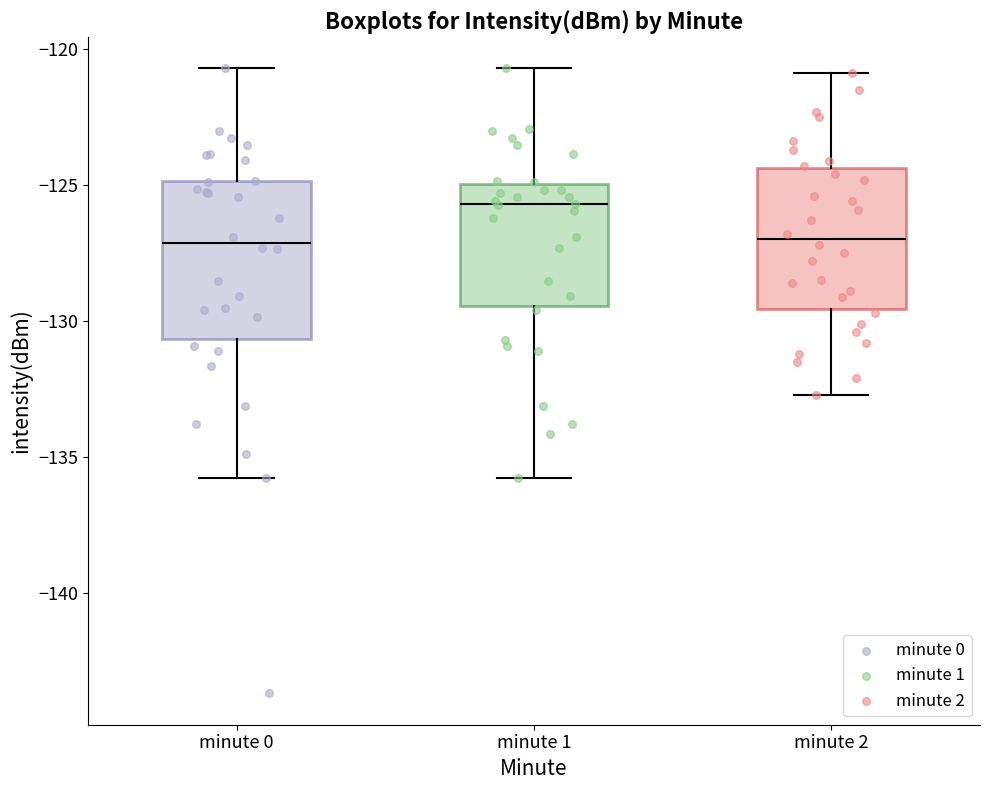

Which box is the tallest, from its lower edge to its upper edge?

minute 0